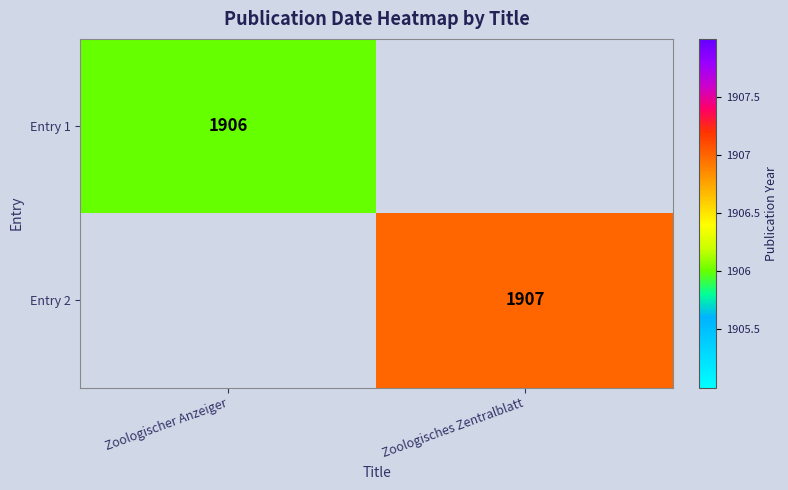

The value of Entry 2 at Zoologisches Zentralblatt is 2807. True or false?

False